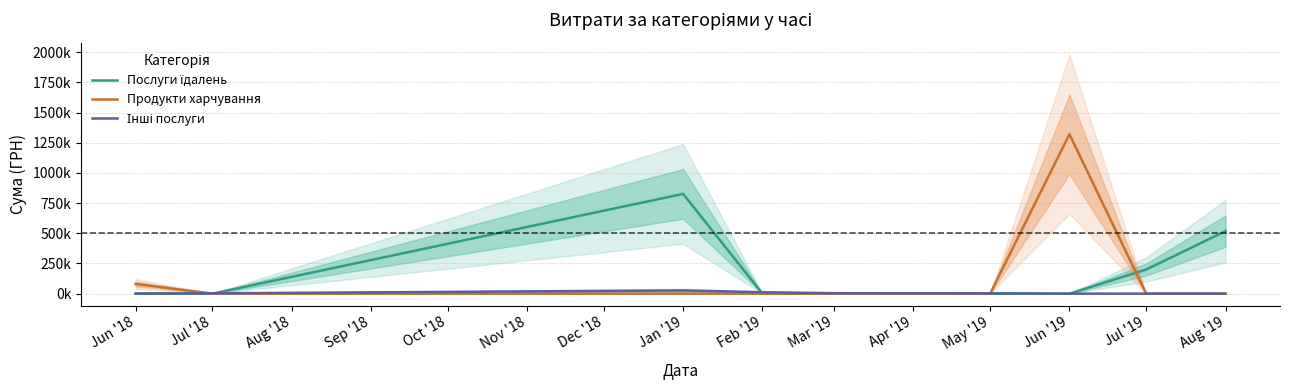

Is it true that Інші послуги equals 20622.1 at Feb '19?

False